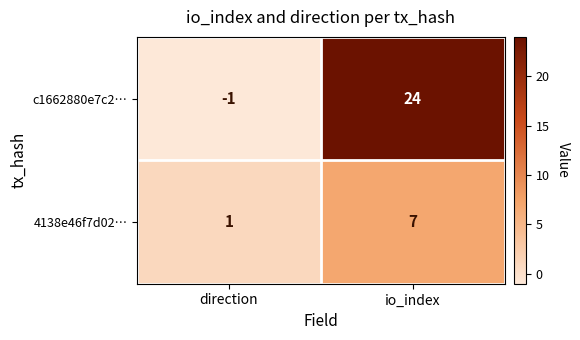

What is the sum of all c1662880e7c2… values?

23